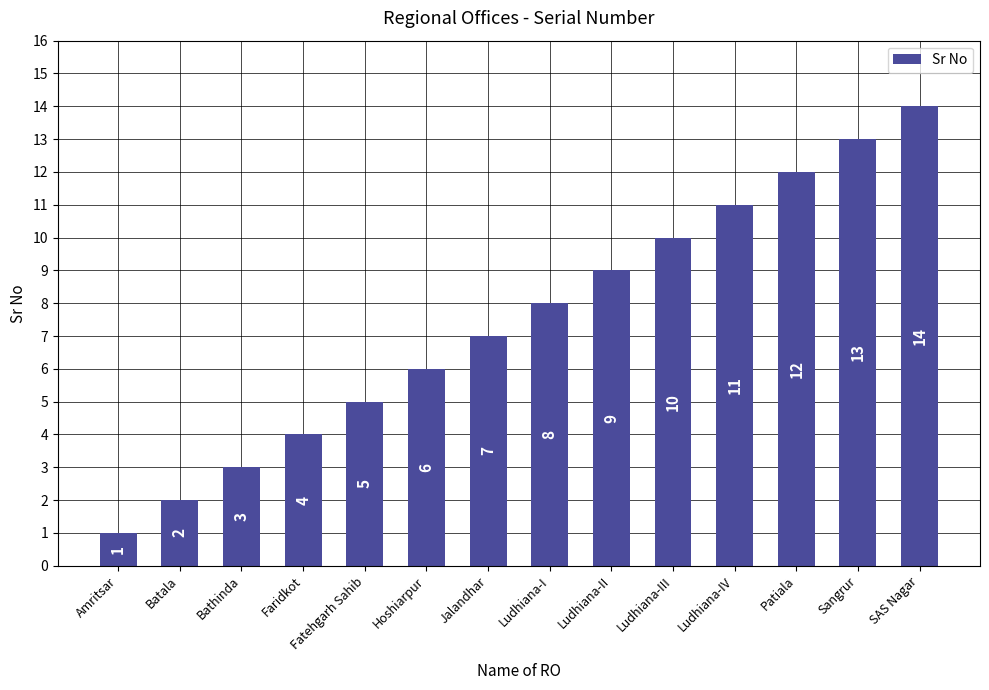

Which has a higher value, SAS Nagar or Batala?

SAS Nagar